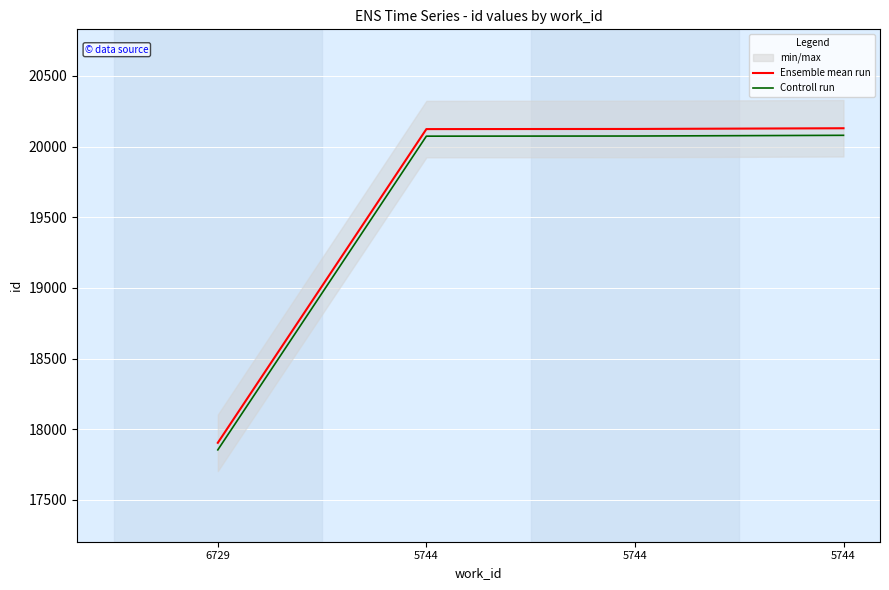

How many lines are shown in the chart?

2